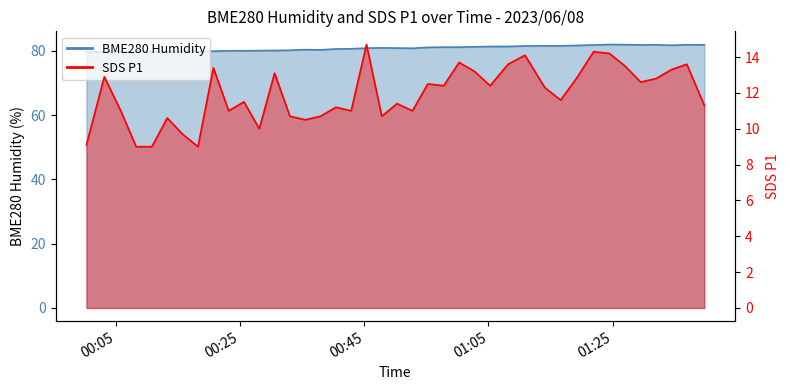

At which label is SDS_P1 closest to 11?

2023/06/08 00:05:43